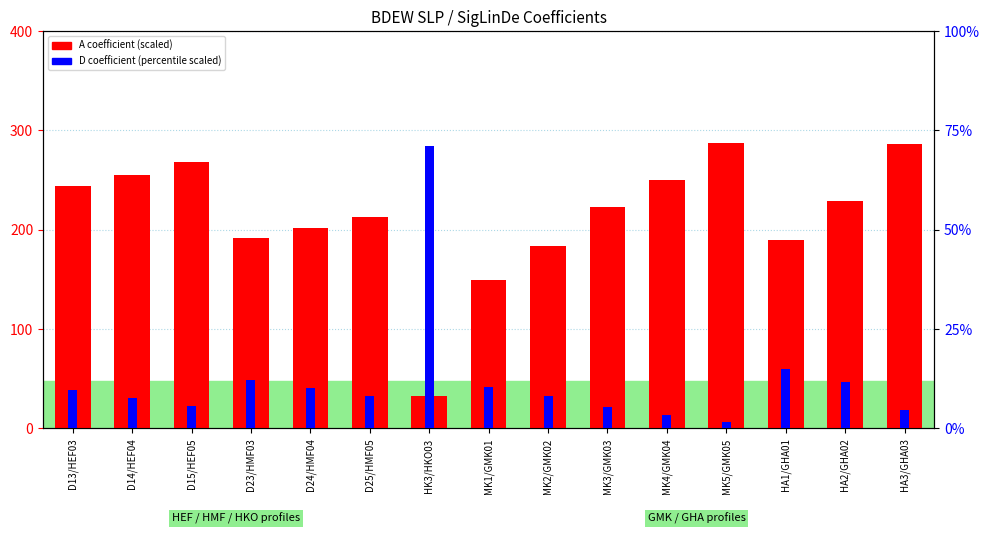

At how many categories does at least one series exceed 7?

15